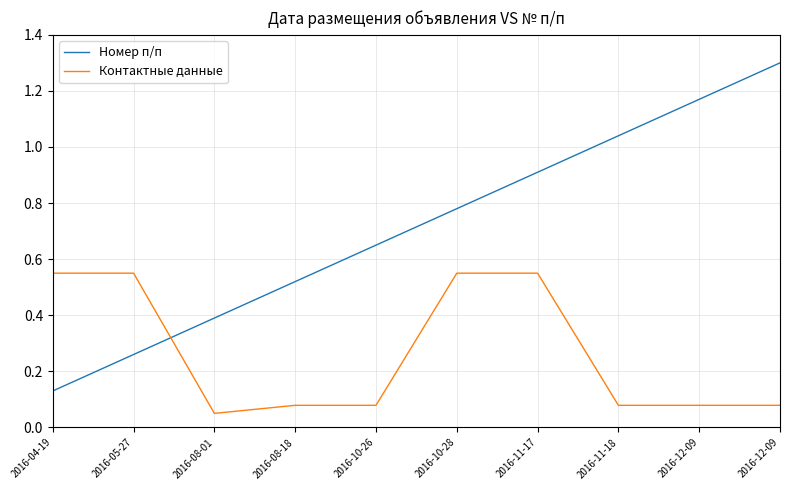

How many lines are shown in the chart?

2